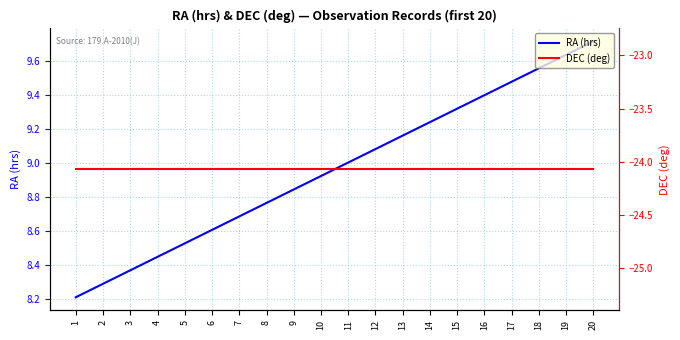

True or false: RA (hrs) has more than 1 interior local peaks.

False